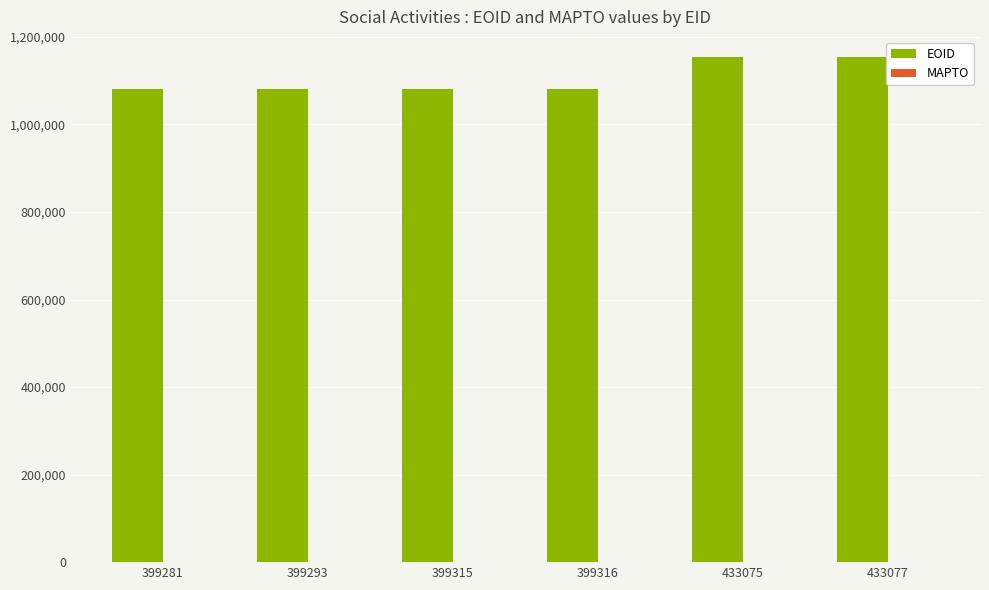

At which label is the value closest to 1116825?

399316